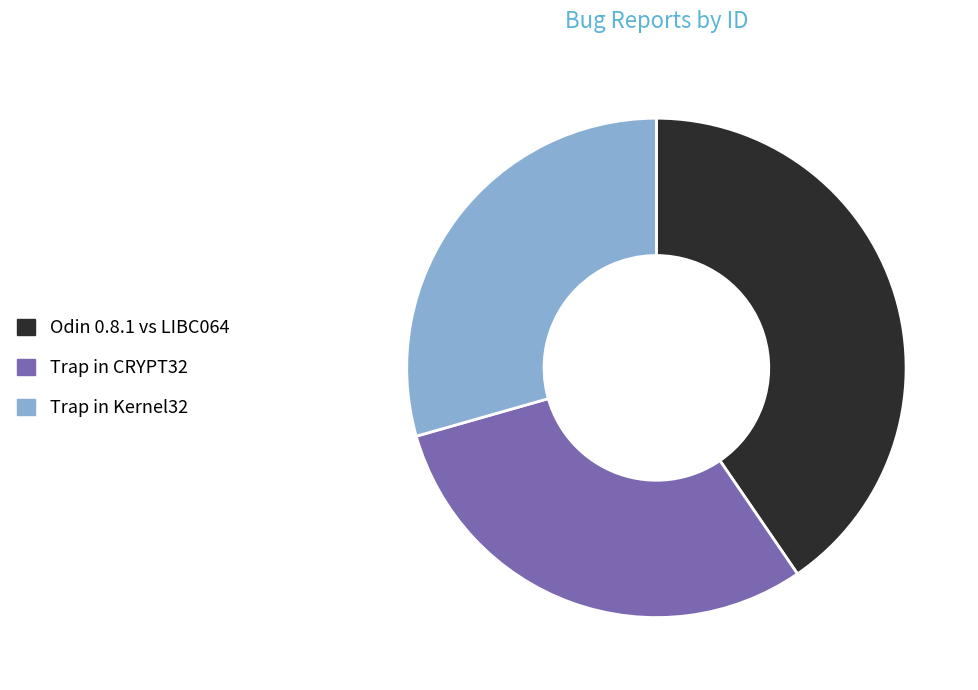

Rank the categories by value from highest to lowest.

Odin 0.8.1 vs LIBC064, Trap in CRYPT32, Trap in Kernel32